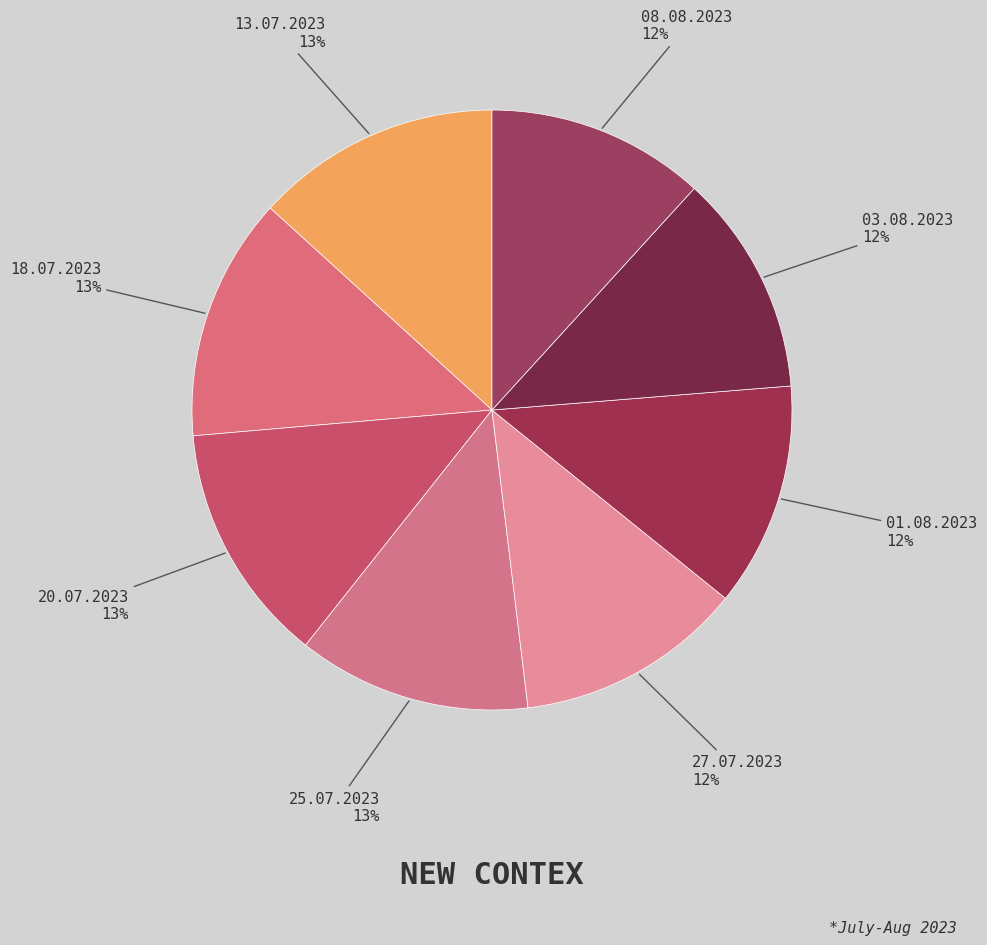

Between 20.07.2023 and 01.08.2023, which is larger?

20.07.2023